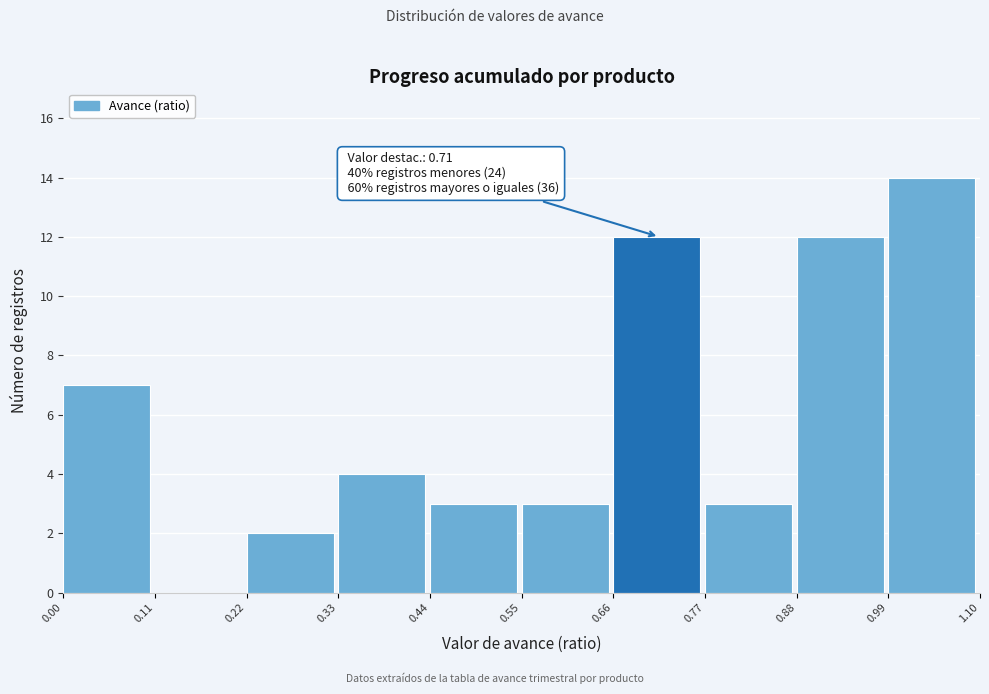

Which range on the x-axis has the tallest bar?

0.99 to 1.10